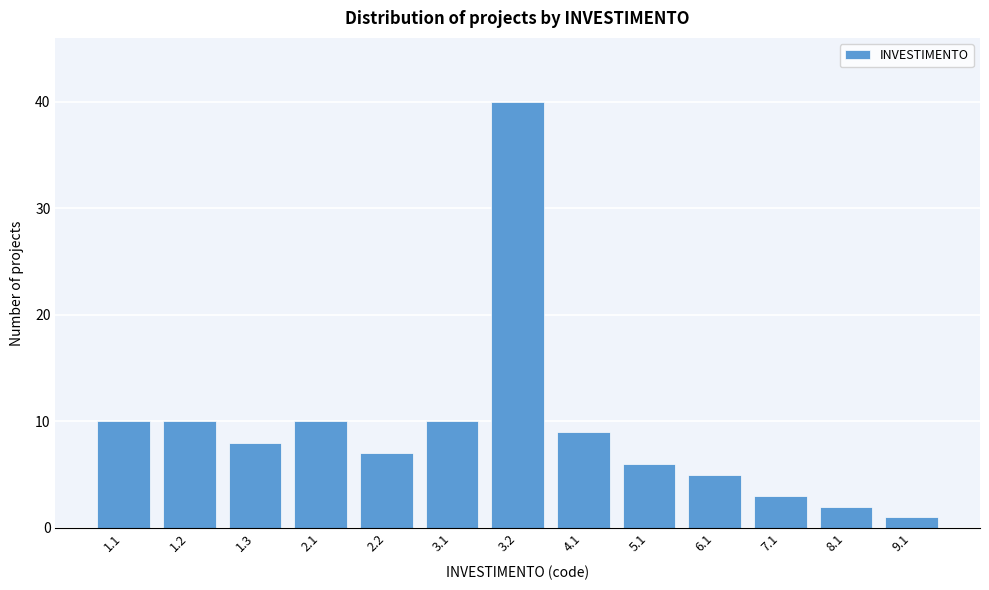

Reading right to left, transcribe all the data shown in this chart.

9.1=1	8.1=2	7.1=3	6.1=5	5.1=6	4.1=9	3.2=40	3.1=10	2.2=7	2.1=10	1.3=8	1.2=10	1.1=10